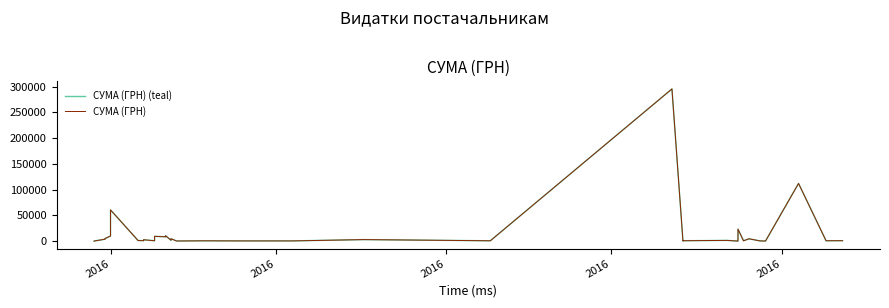

What is the value of the СУМА (ГРН) (teal) point at the 33rd from the left?

23228.0